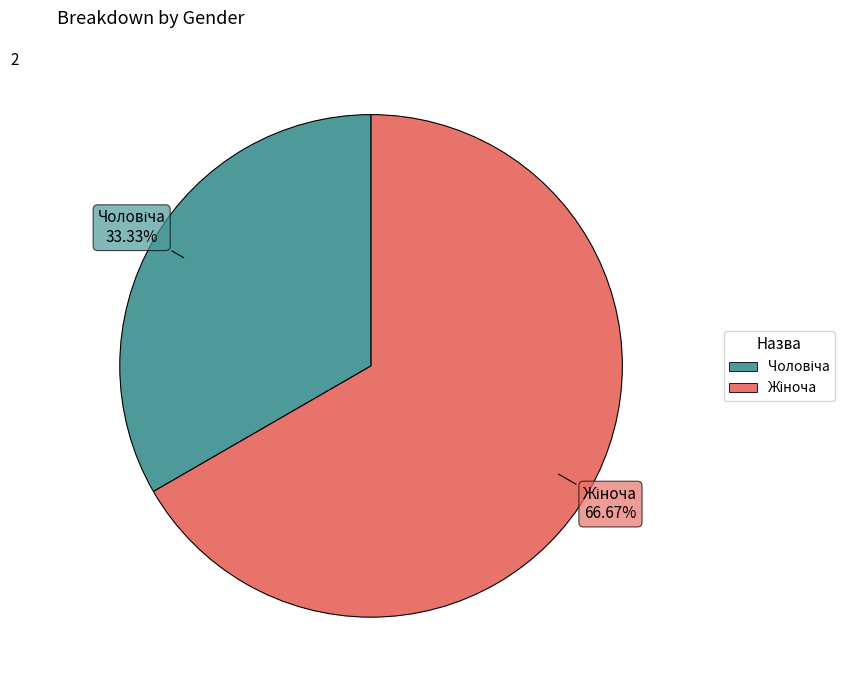

Is there a majority slice in this chart?

Yes